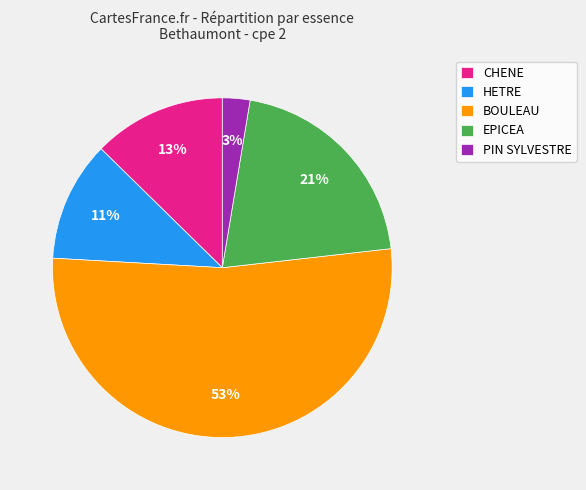

To the nearest percent, what portion does HETRE represent?

11%